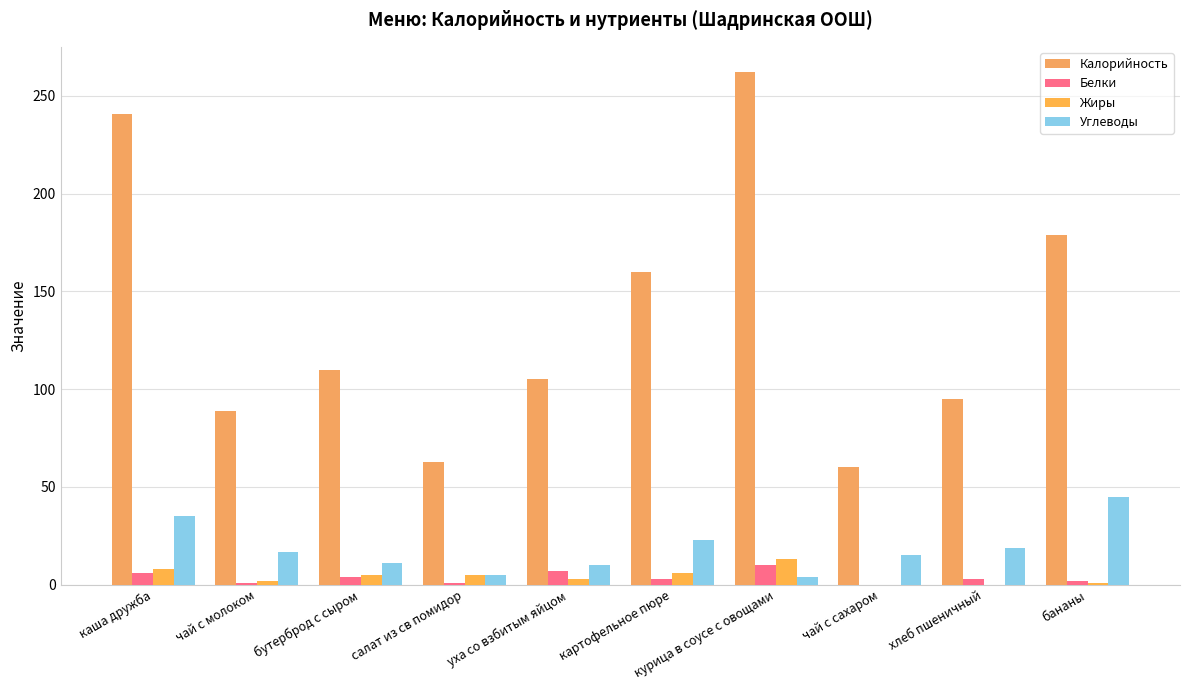

At which category is the sum across all series the highest?

каша дружба